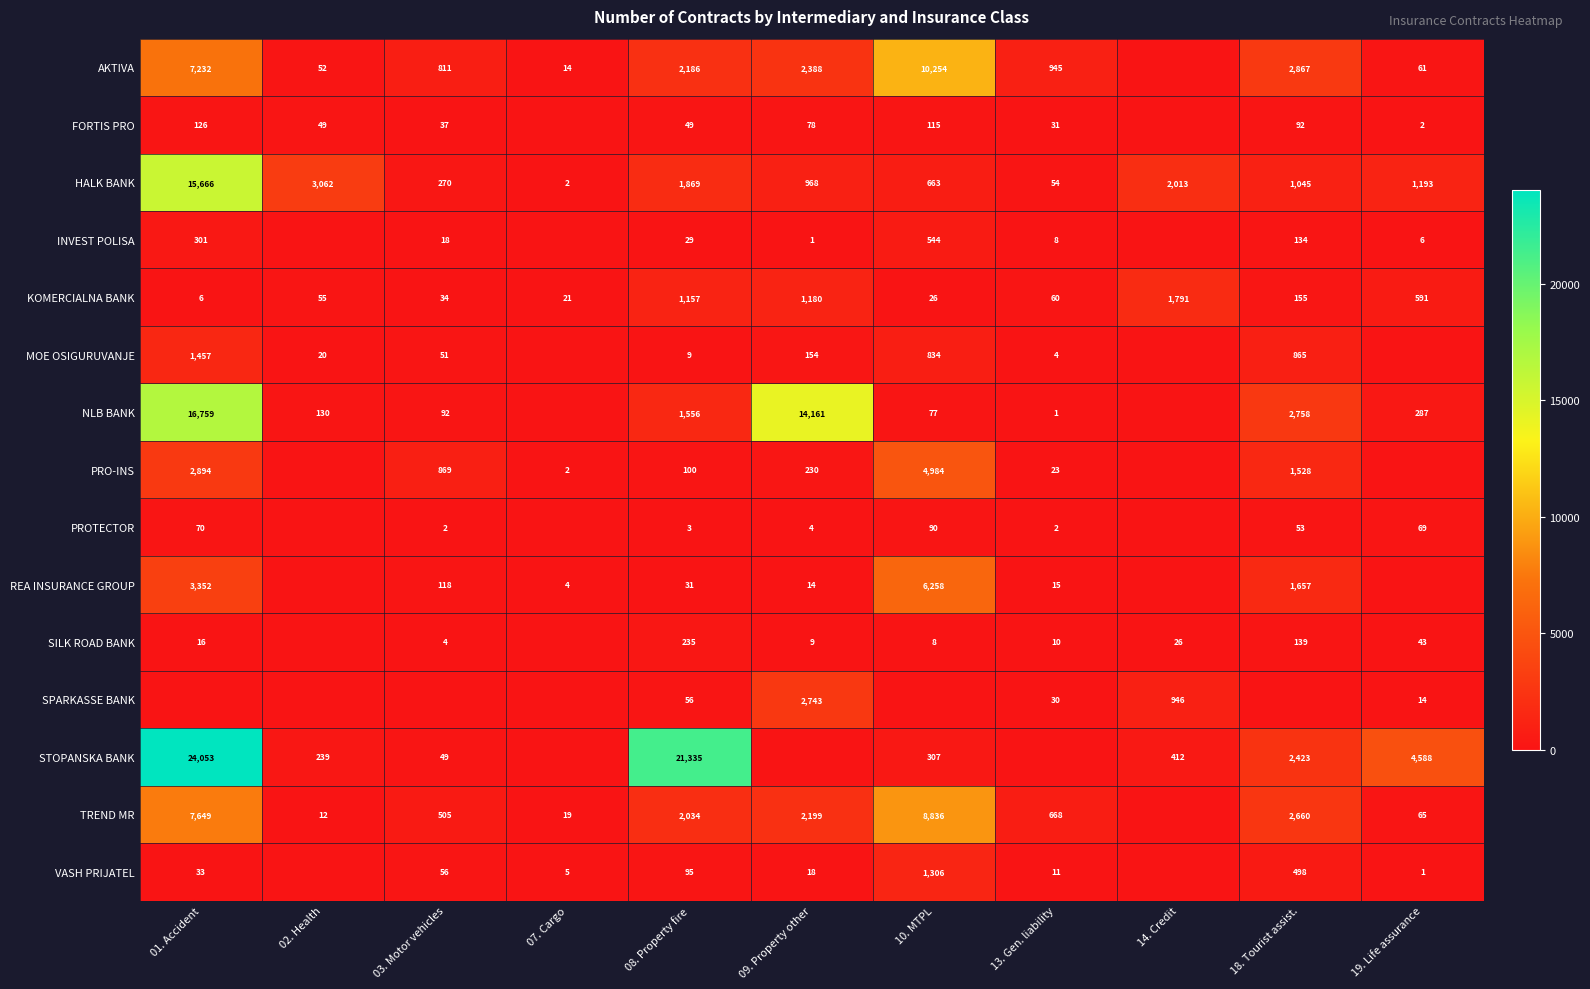

The value of REA INSURANCE GROUP at 09. Property other is 14. True or false?

True